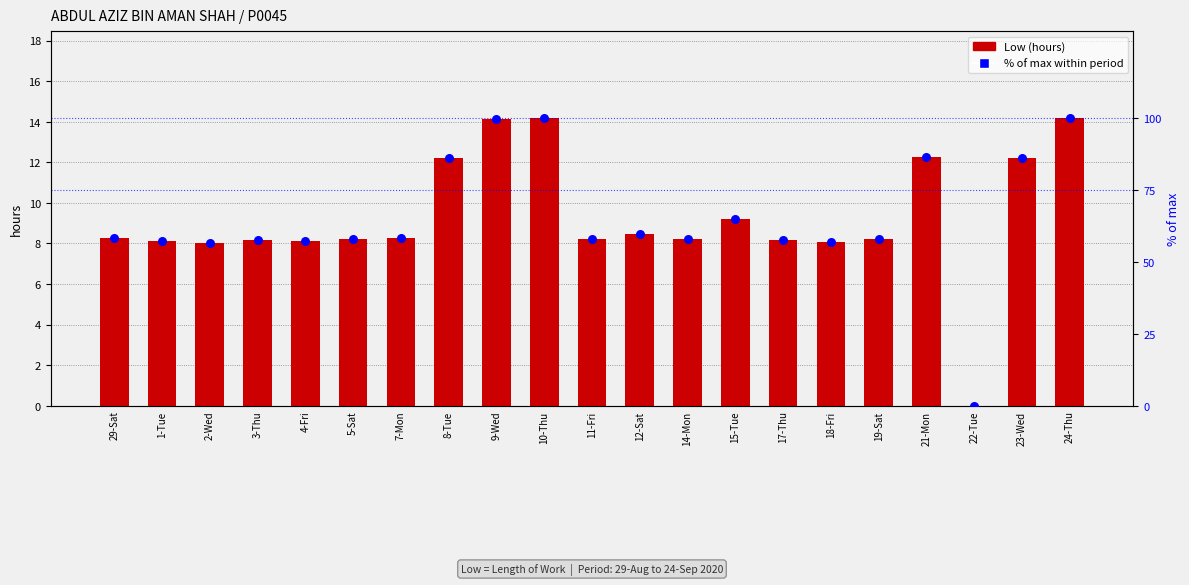

What are all the series names shown in the legend?

Low (hours), % of max within period